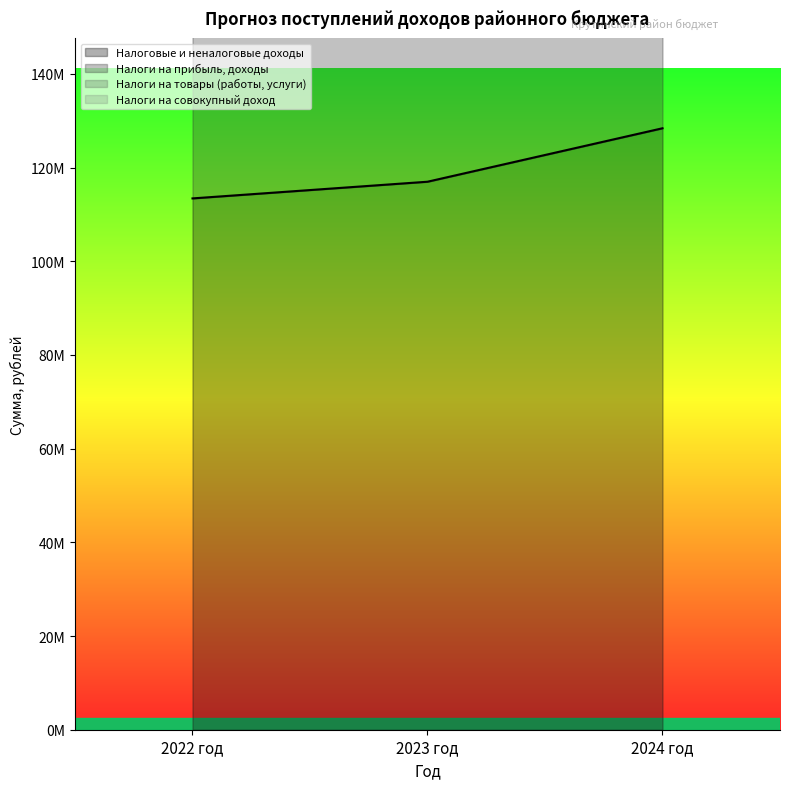

Which has a higher value, 2022 год or 2024 год?

2024 год